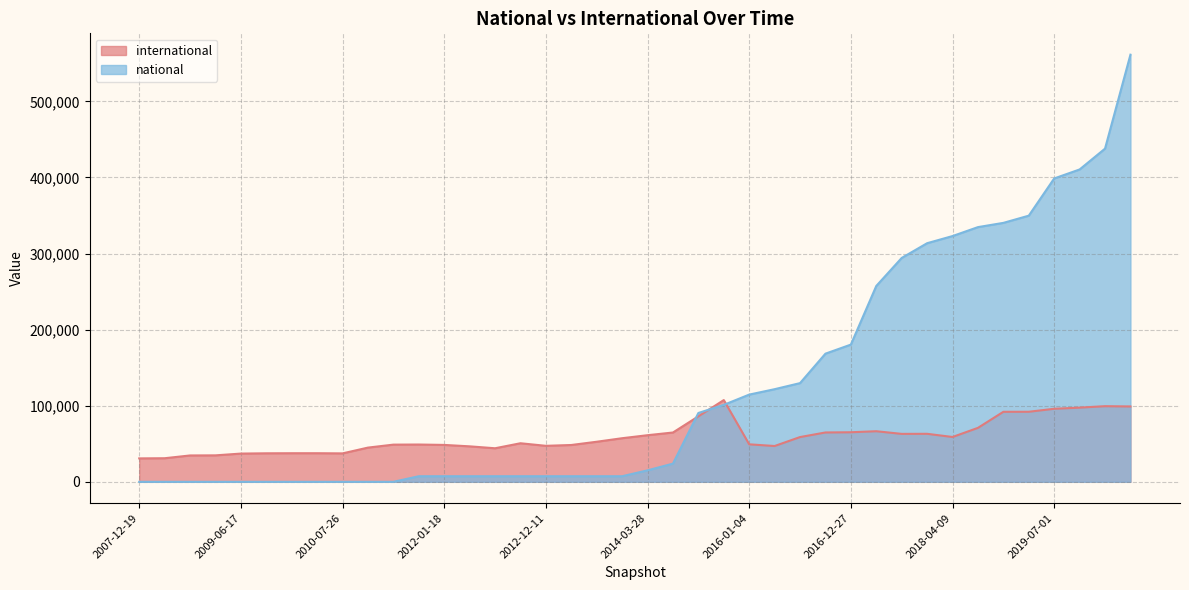

Which series has the widest spread of values?

national